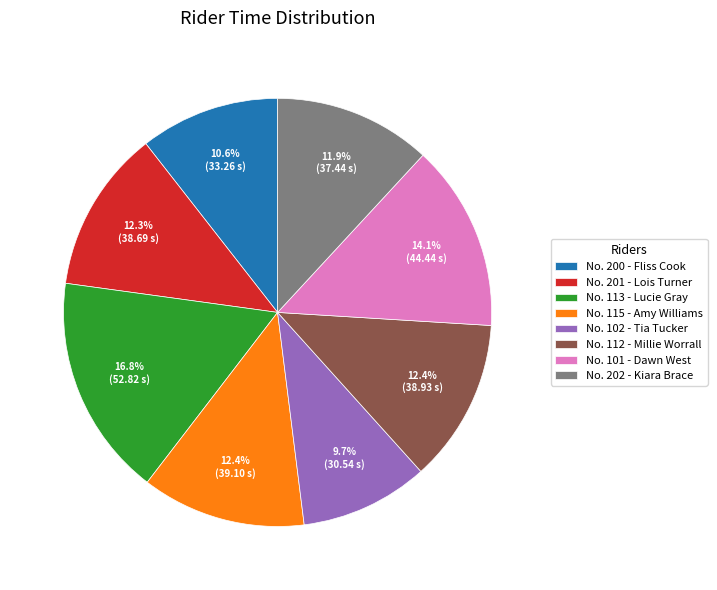

Approximately how many times larger is the value at No. 112 - Millie Worrall compared to No. 101 - Dawn West?

0.9